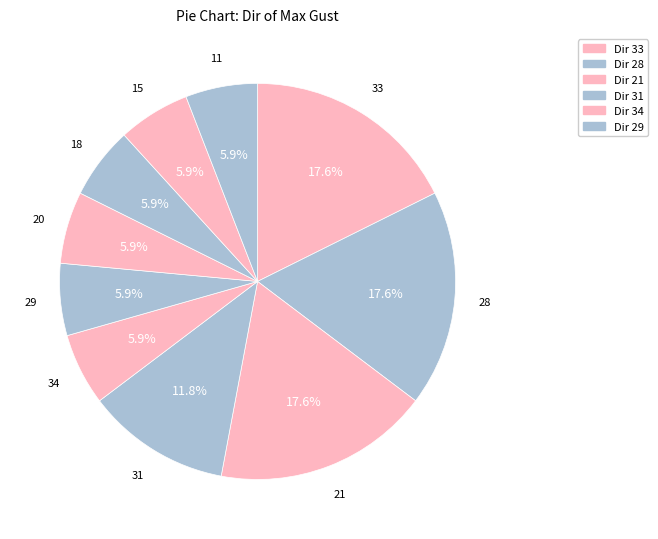

Is there a majority slice in this chart?

No